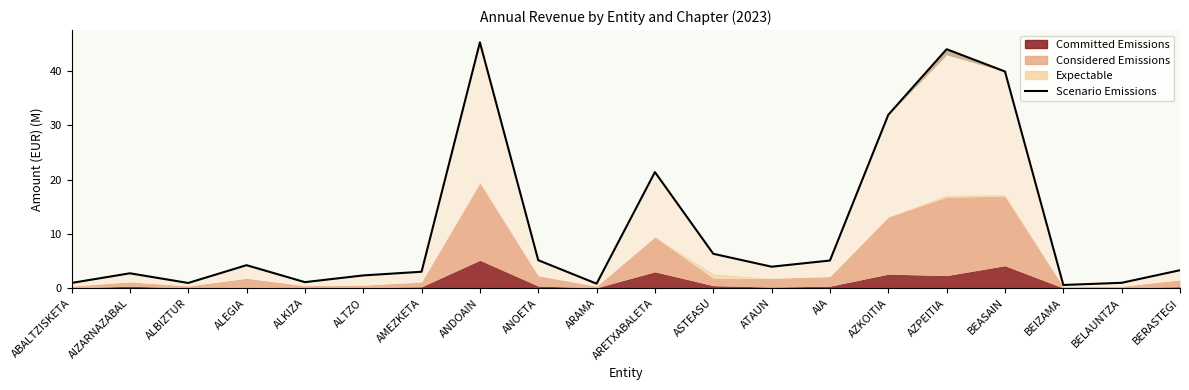

True or false: the data shows 21.4 at ARETXABALETA.

True